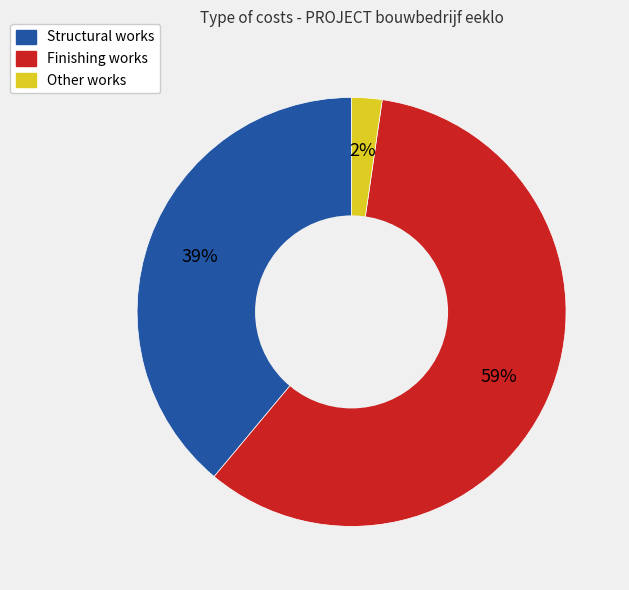

Does any single category account for the majority?

Yes